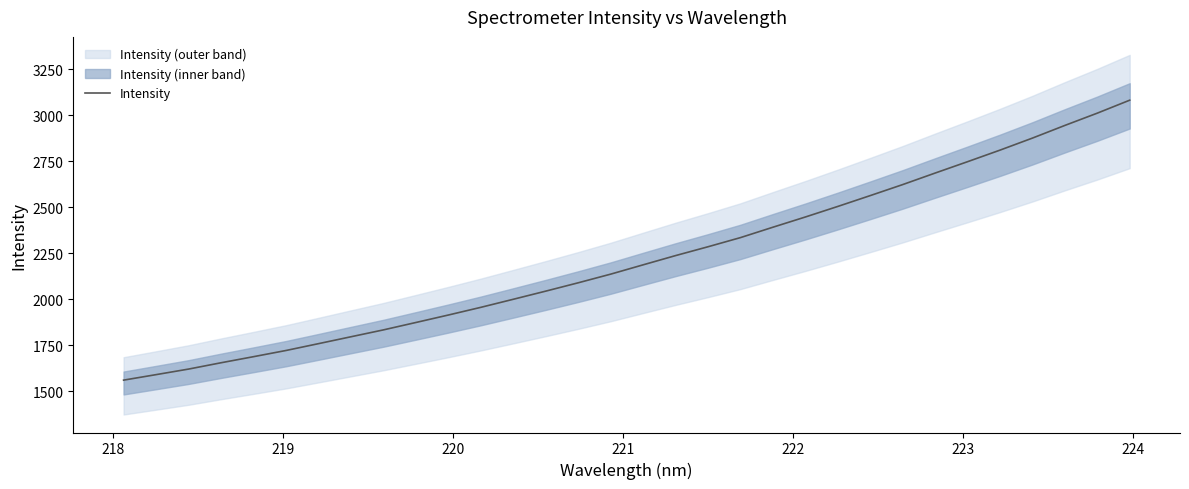

What is the average value?

2217.4